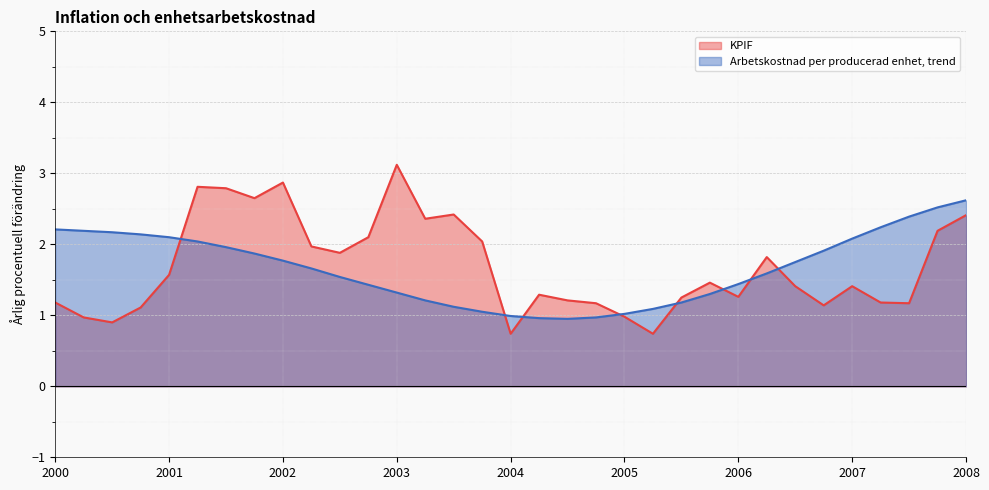

Read the KPIF value at 2001.

1.6